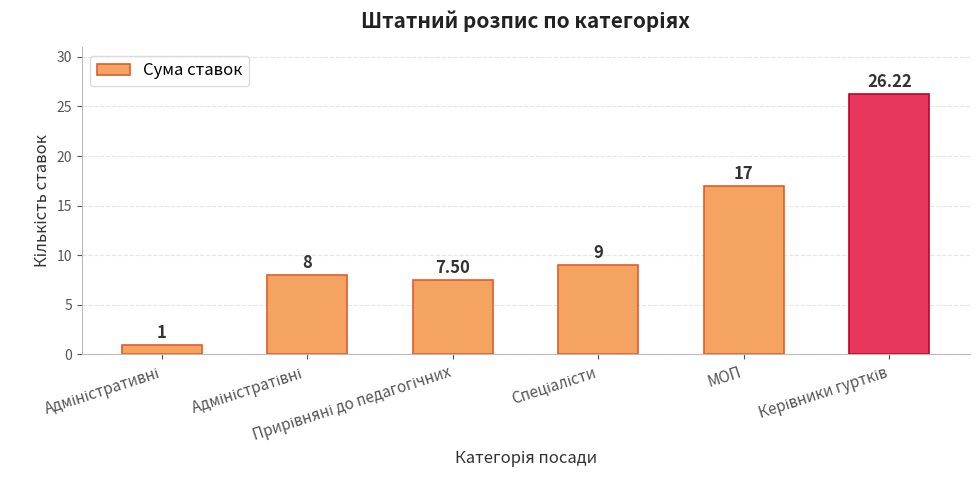

Does the chart contain any negative values?

No